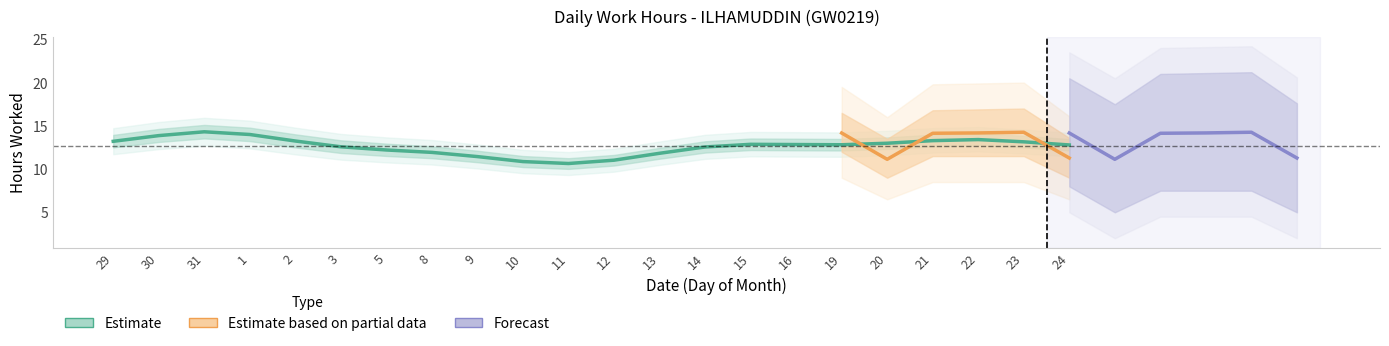

What is the label of the 11th point from the right?

12